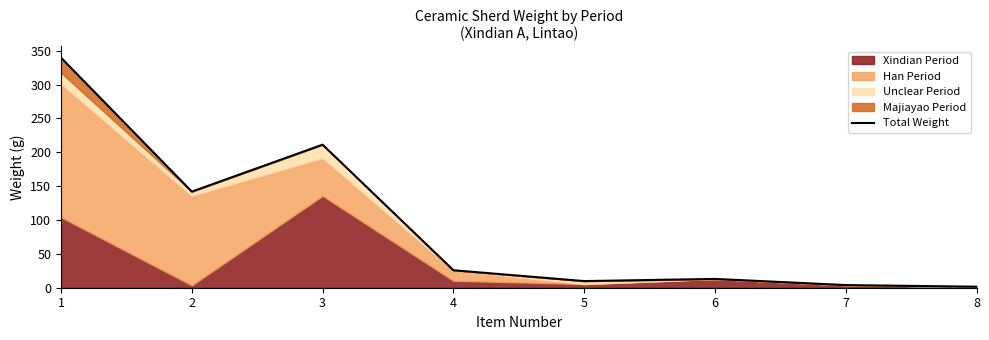

True or false: the data shows 6.1 at 7.

False